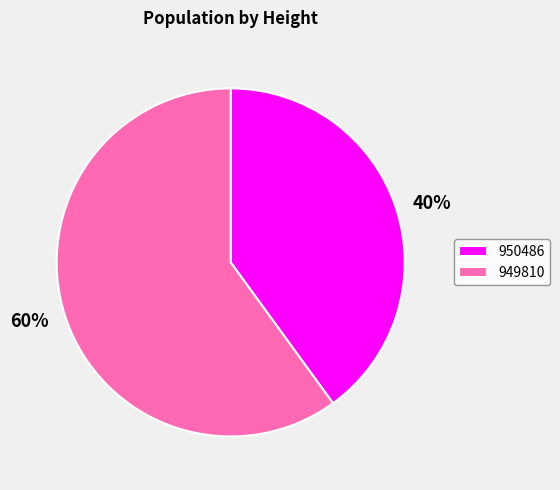

Between 949810 and 950486, which is larger?

949810